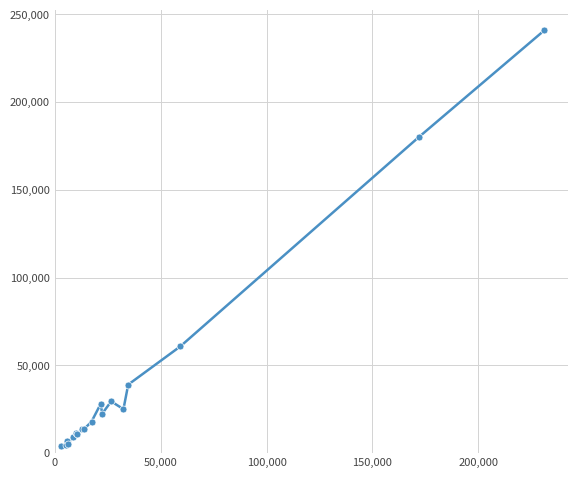

What is the average value?

40137